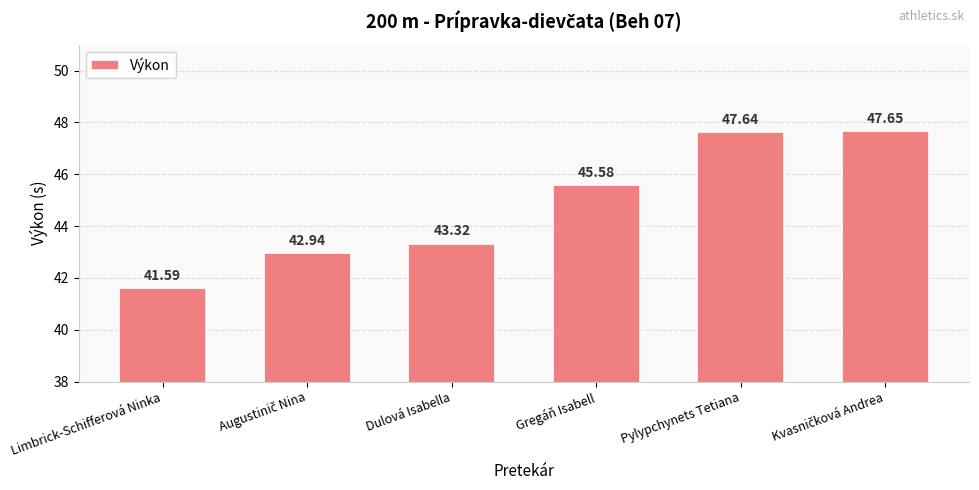

Which category has the lowest value across all series?

Limbrick-Schifferová Ninka